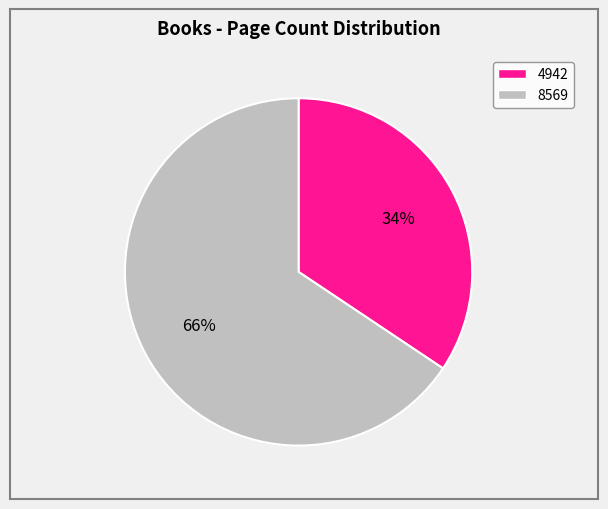

To the nearest percent, what percentage of the pie is 4942?

34%